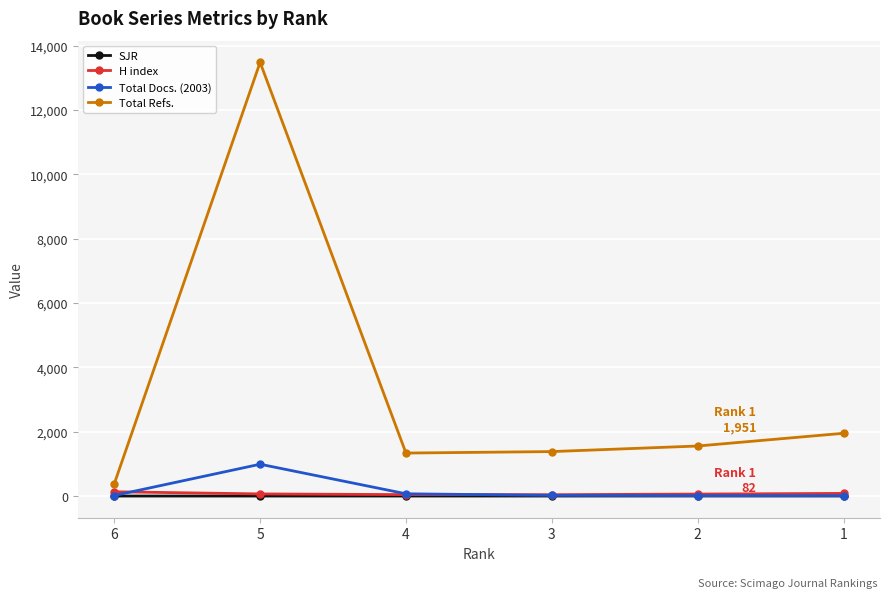

Is it true that Total Docs. (2003) equals 11.0 at 1?

True